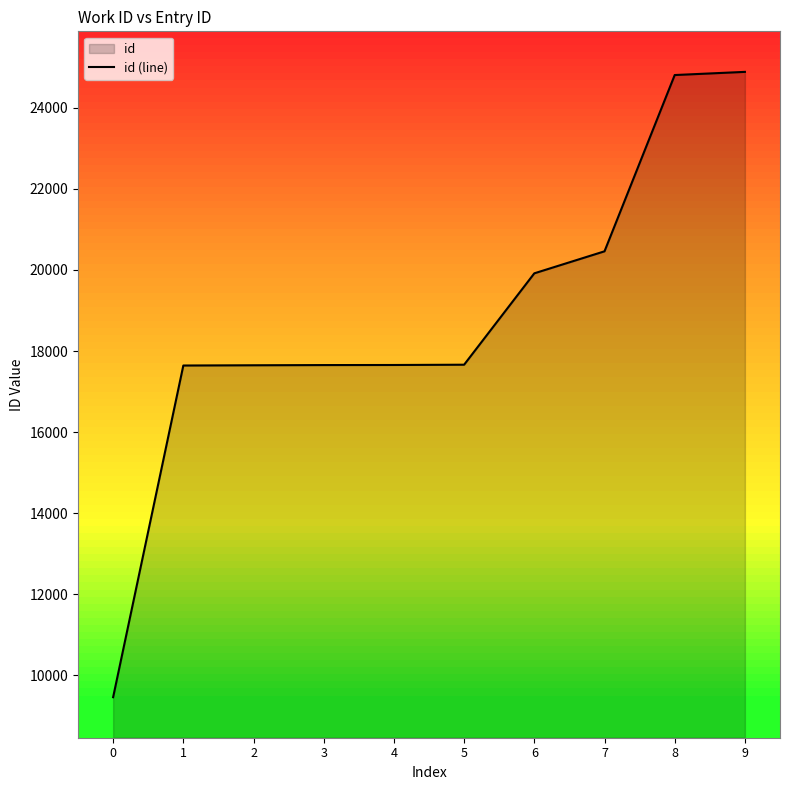

Approximately how many times larger is the value at 8 compared to 9?

1.0